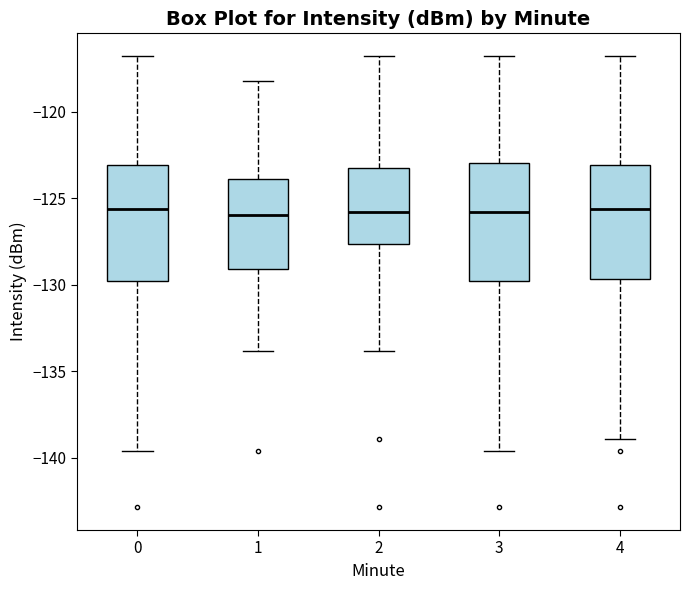

Reading left to right, read every box against the y-axis: the position of its median line, the range the box covers, and the ends of its whiskers. The values are not printed on the chart, so give them approximately, as read against the axis.

0: median -125.5, box -130.0 to -123.0, whiskers -139.5 to -117.0
1: median -126.0, box -129.0 to -124.0, whiskers -134.0 to -118.0
2: median -126.0, box -127.5 to -123.5, whiskers -134.0 to -117.0
3: median -126.0, box -130.0 to -123.0, whiskers -139.5 to -117.0
4: median -125.5, box -129.5 to -123.0, whiskers -139.0 to -117.0